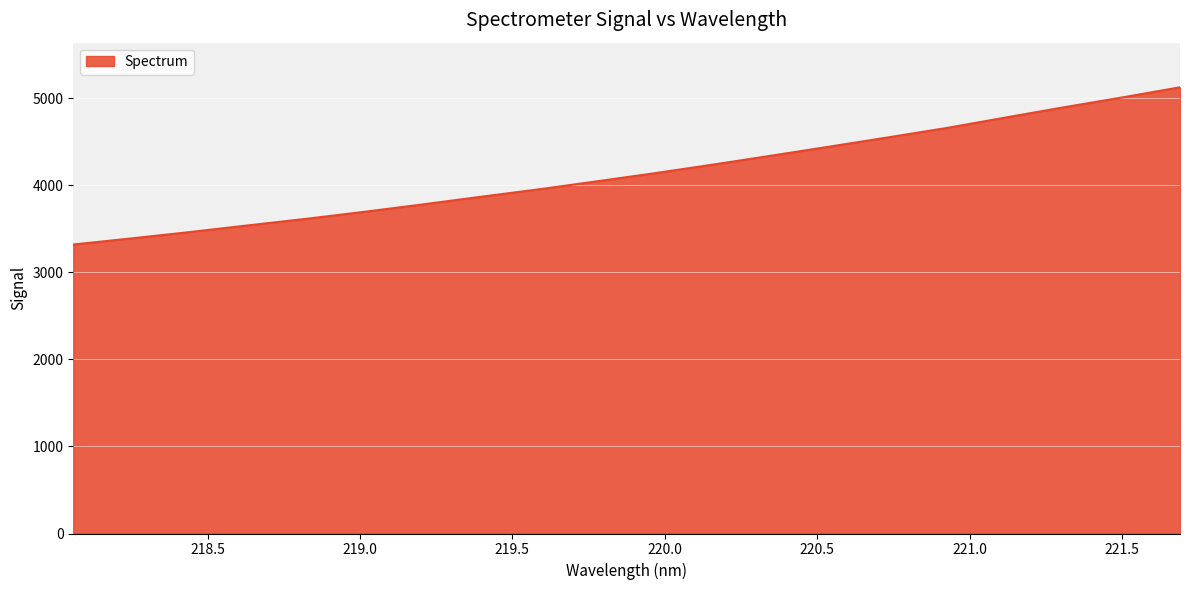

What is the difference between the maximum and minimum values?

1805.7